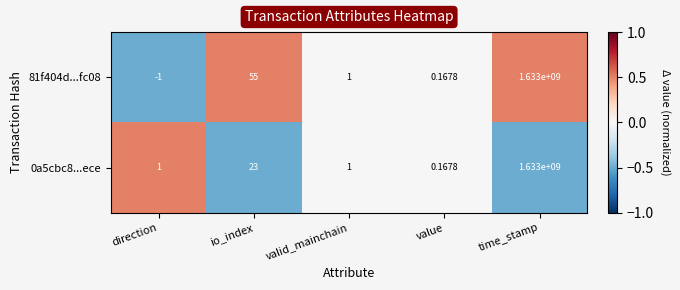

Where does the 81f404d...fc08 series first go above 1?

io_index